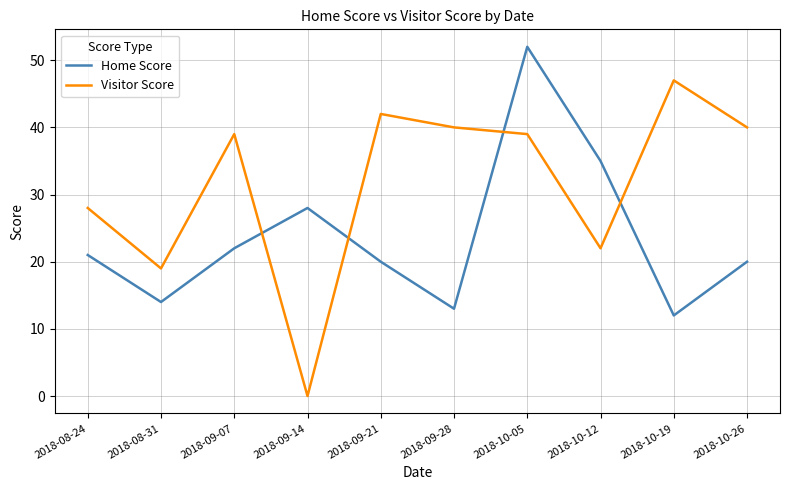

The Home Score series shows 20 at 2018-10-26. True or false?

True